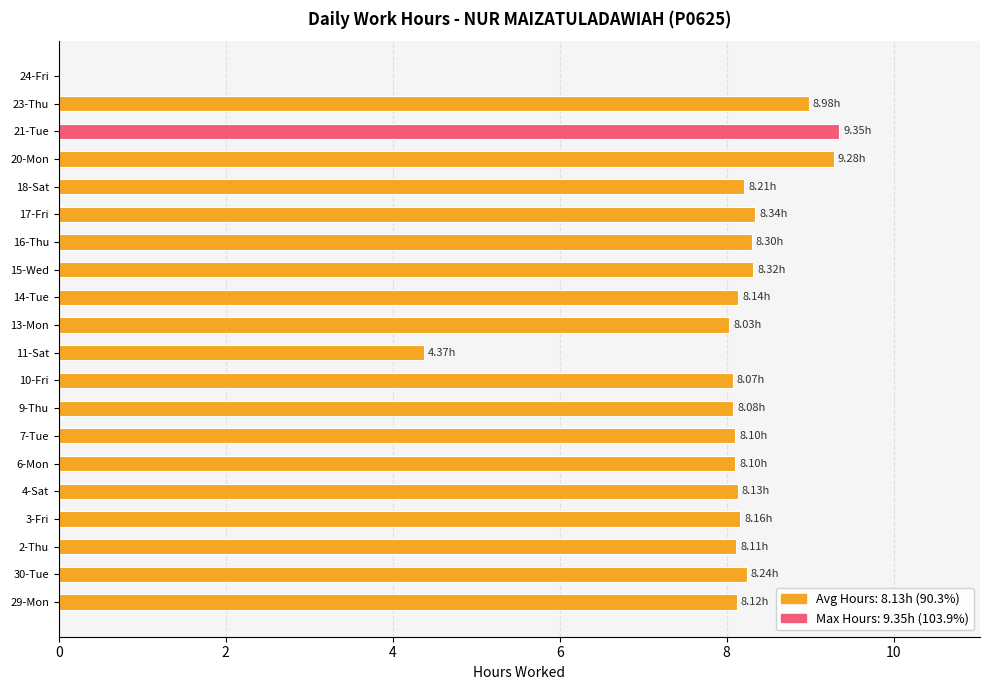

What is the change in value from 29-Mon to 20-Mon?

+1.2